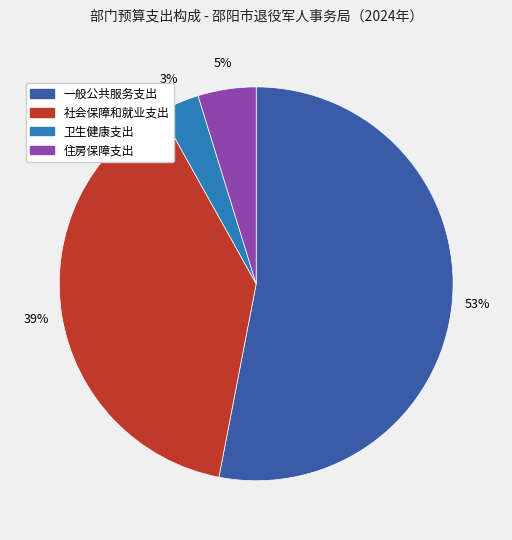

How many segments does this pie chart have?

4